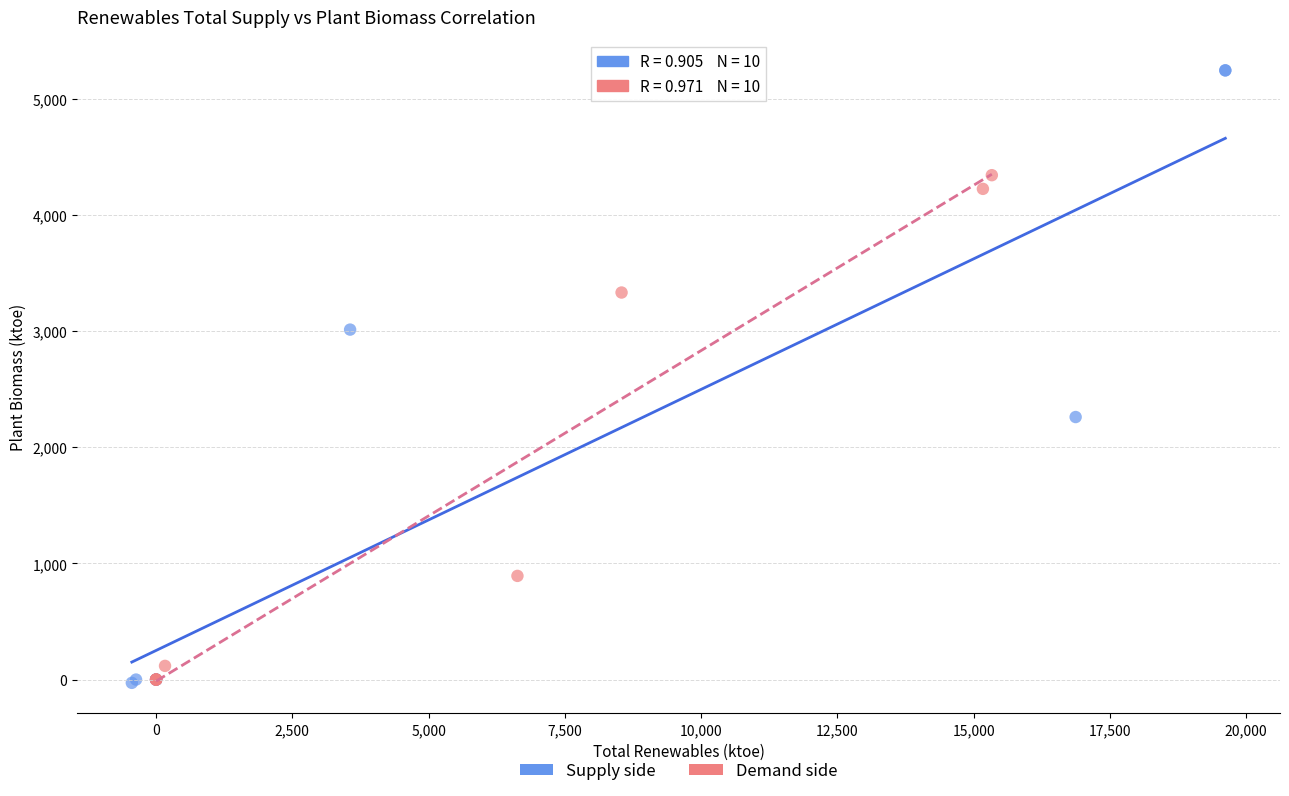

Which series contains the highest Y value?

Supply side